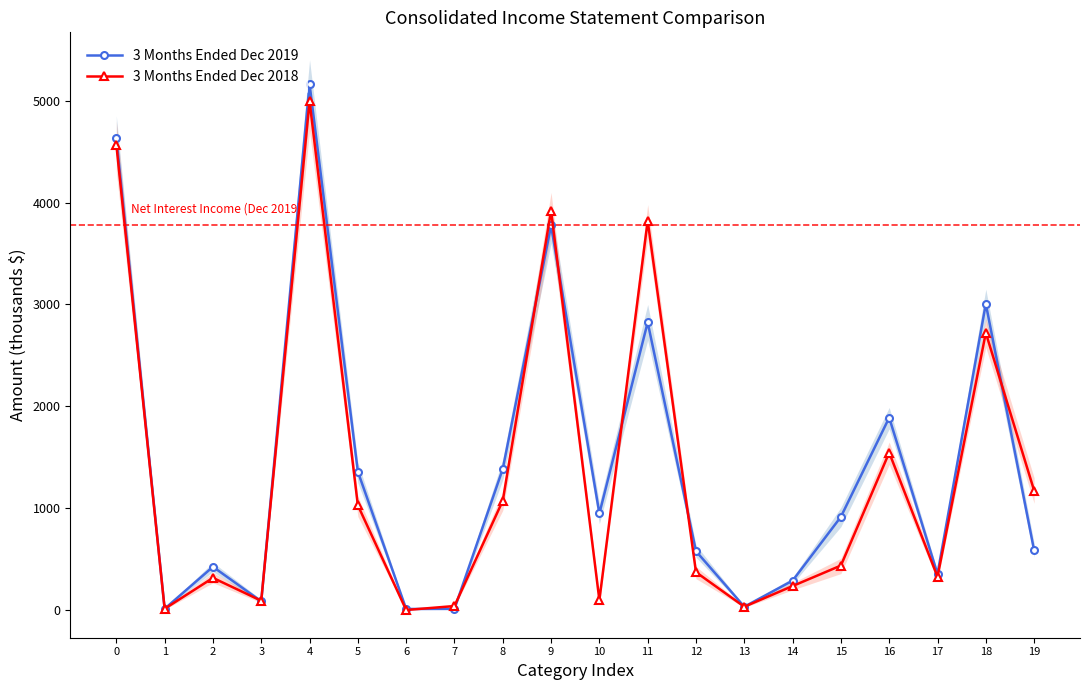

Which series ends up on top after the final intersection of 3 Months Ended Dec 2018 and 3 Months Ended Dec 2019?

3 Months Ended Dec 2018